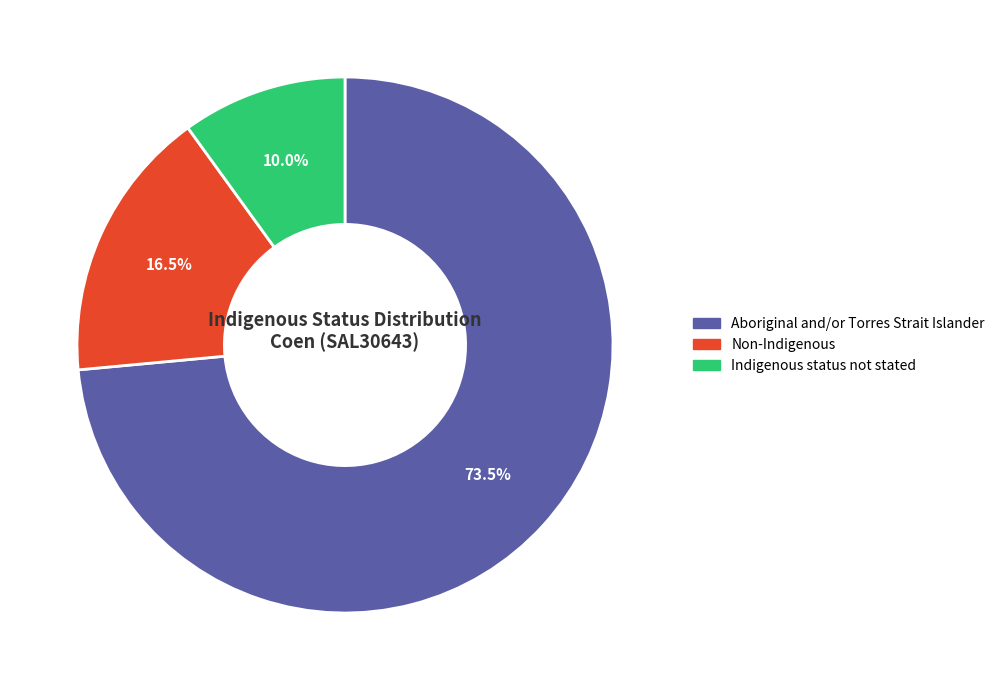

What is the largest slice in the pie chart?

Aboriginal and/or Torres Strait Islander